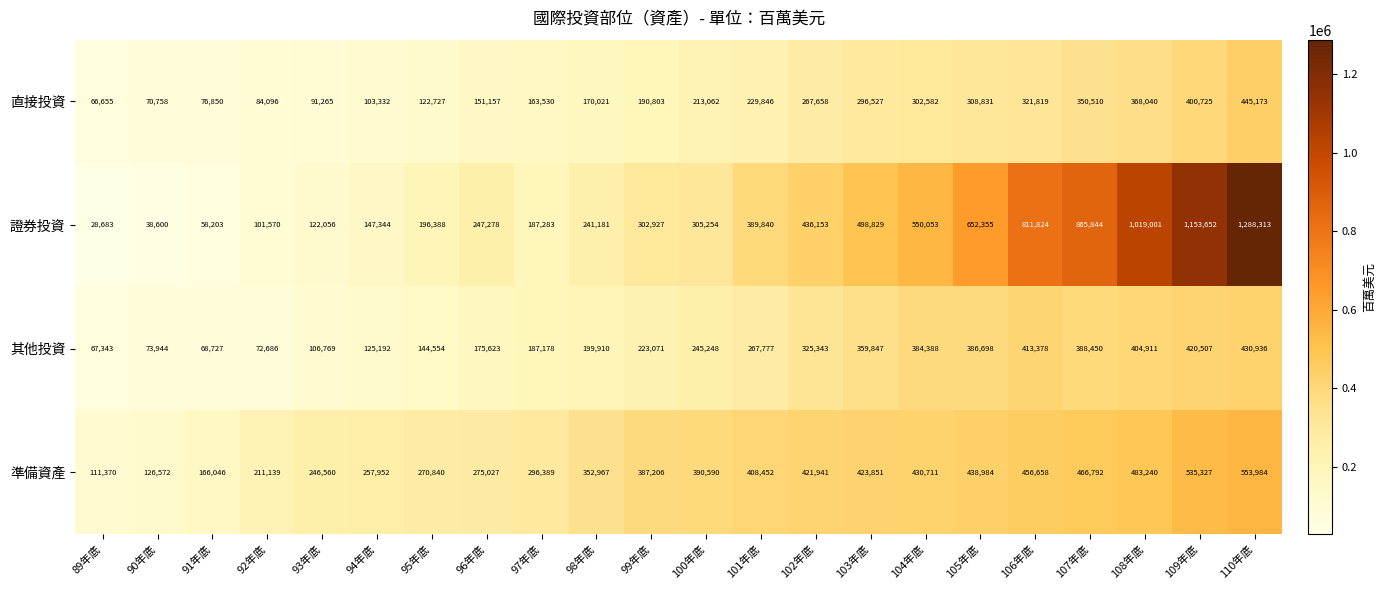

True or false: 準備資產 has a value of 535327 at 109年底.

True